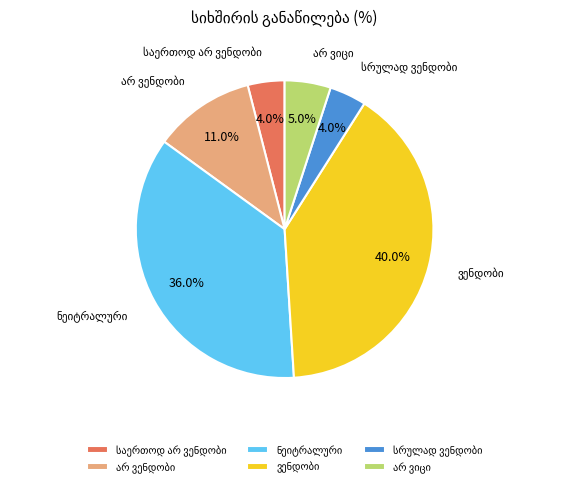

Does any single category account for the majority?

No